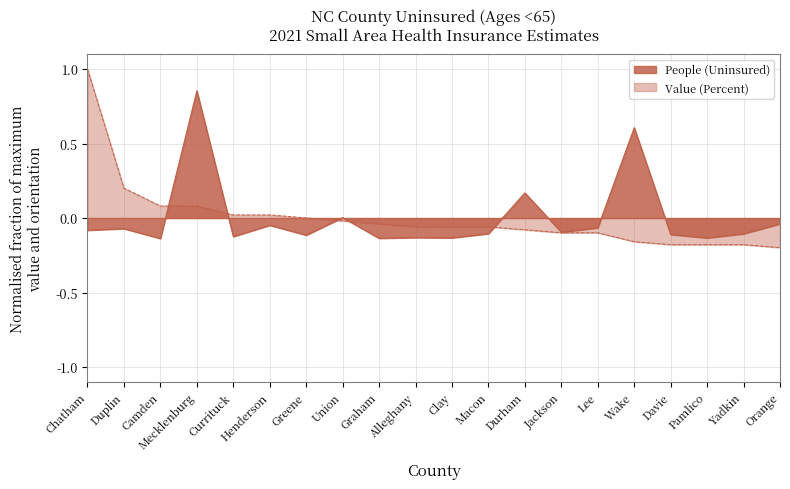

After their last crossing, which series has the higher values: People (Uninsured) or Value (Percent)?

People (Uninsured)